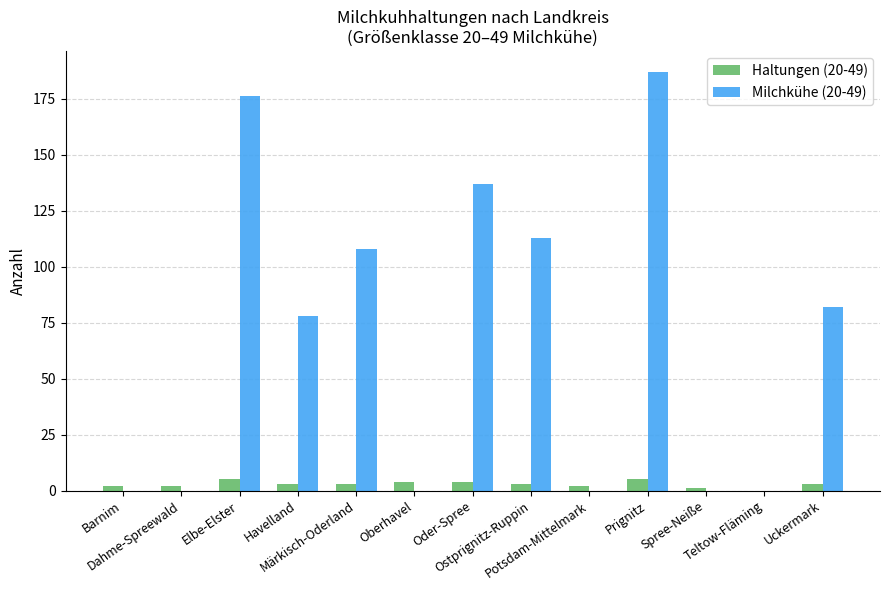

Are the bars grouped side by side (vs. stacked)?

Yes